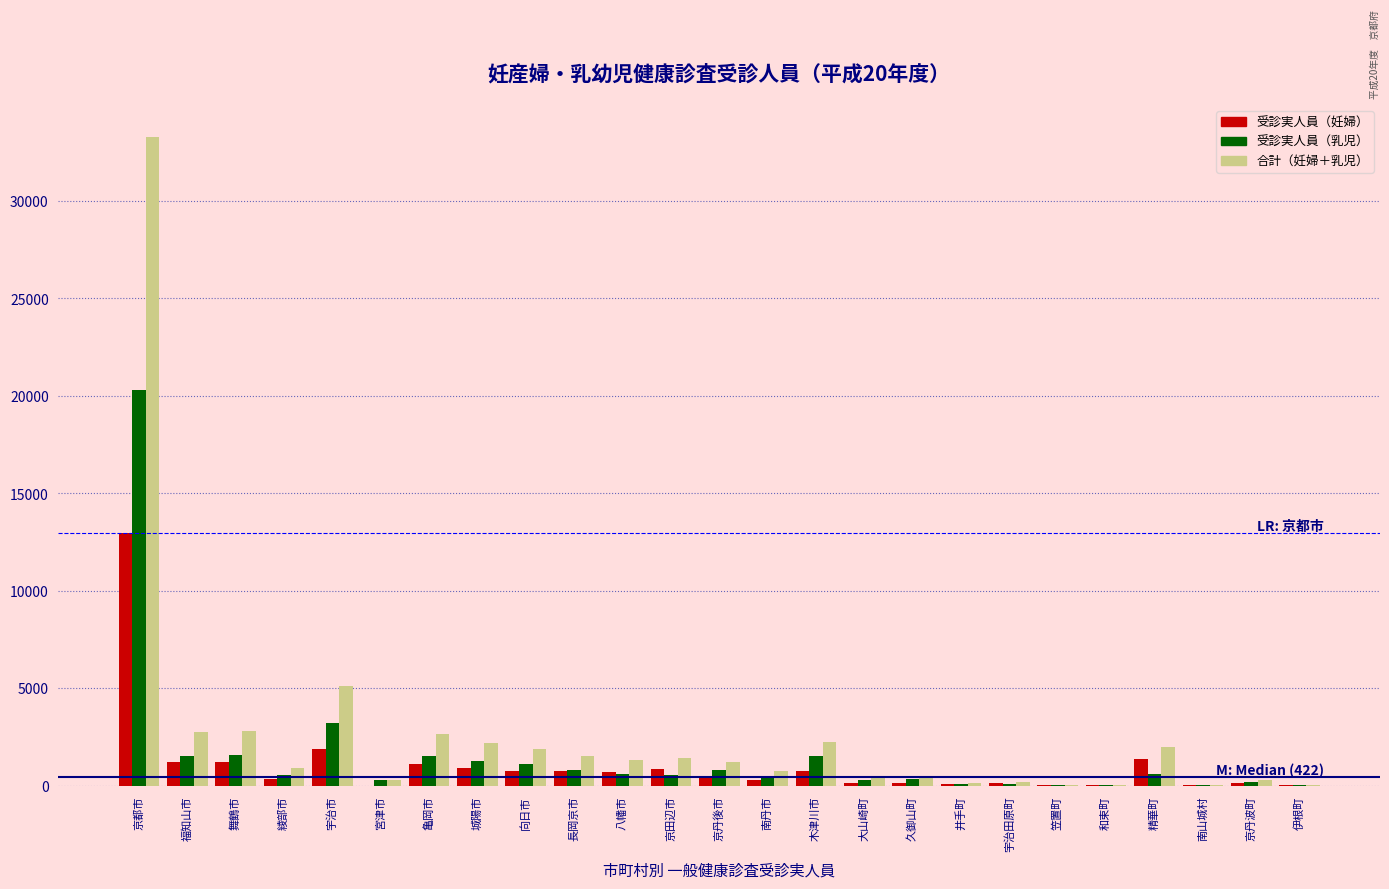

The 受診実人員（乳児） series shows 1245 at 城陽市. True or false?

True